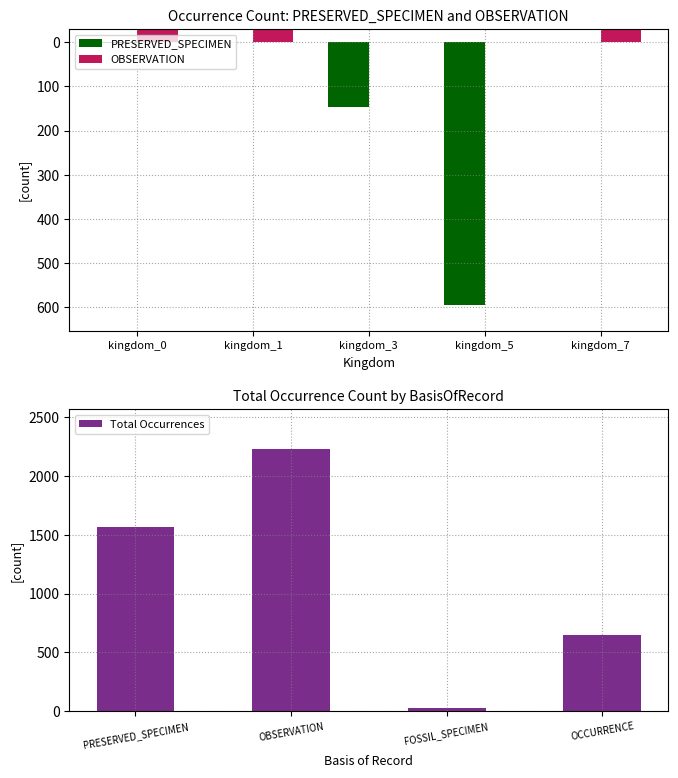

Which category has the lowest value in the PRESERVED_SPECIMEN series?

kingdom_3